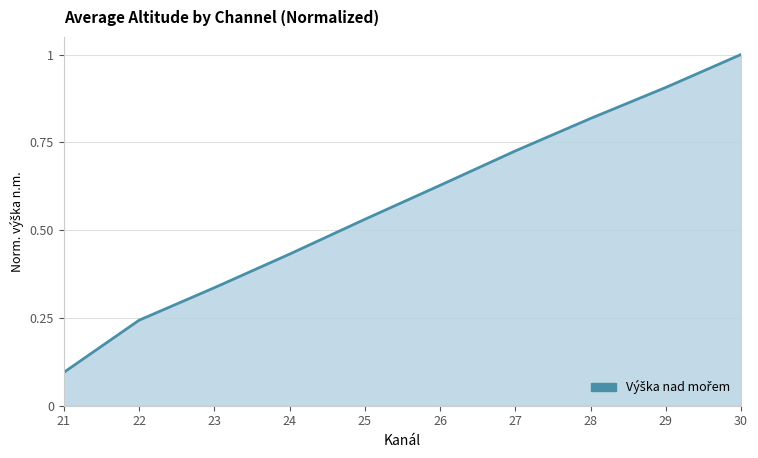

At which category does the chart reach its peak across all series?

30